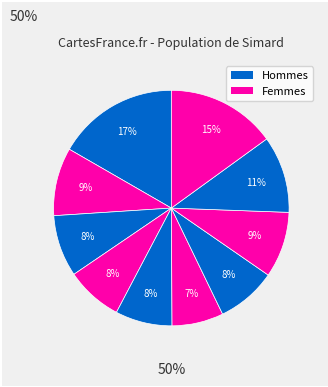

Is there any slice that represents more than half of the pie?

No